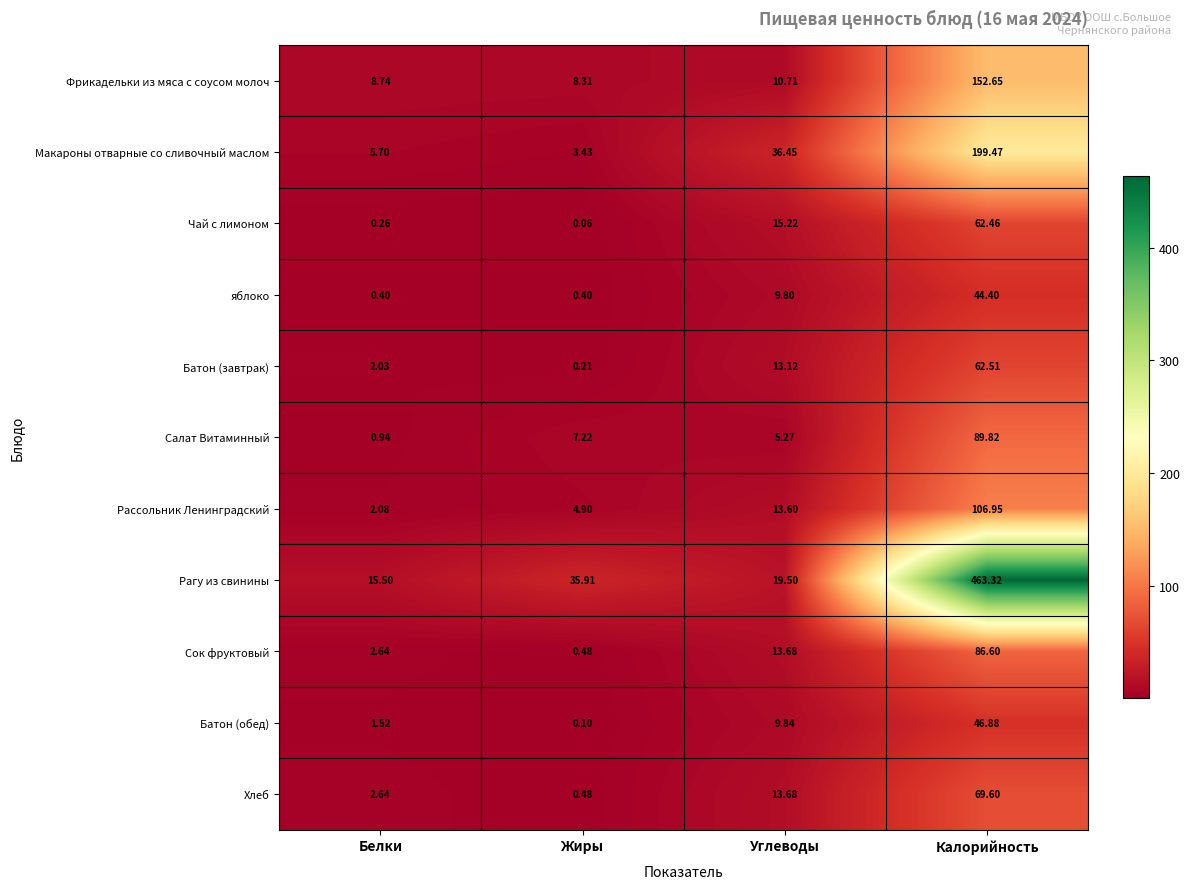

What is the difference between the highest and lowest values at Калорийность?

418.9